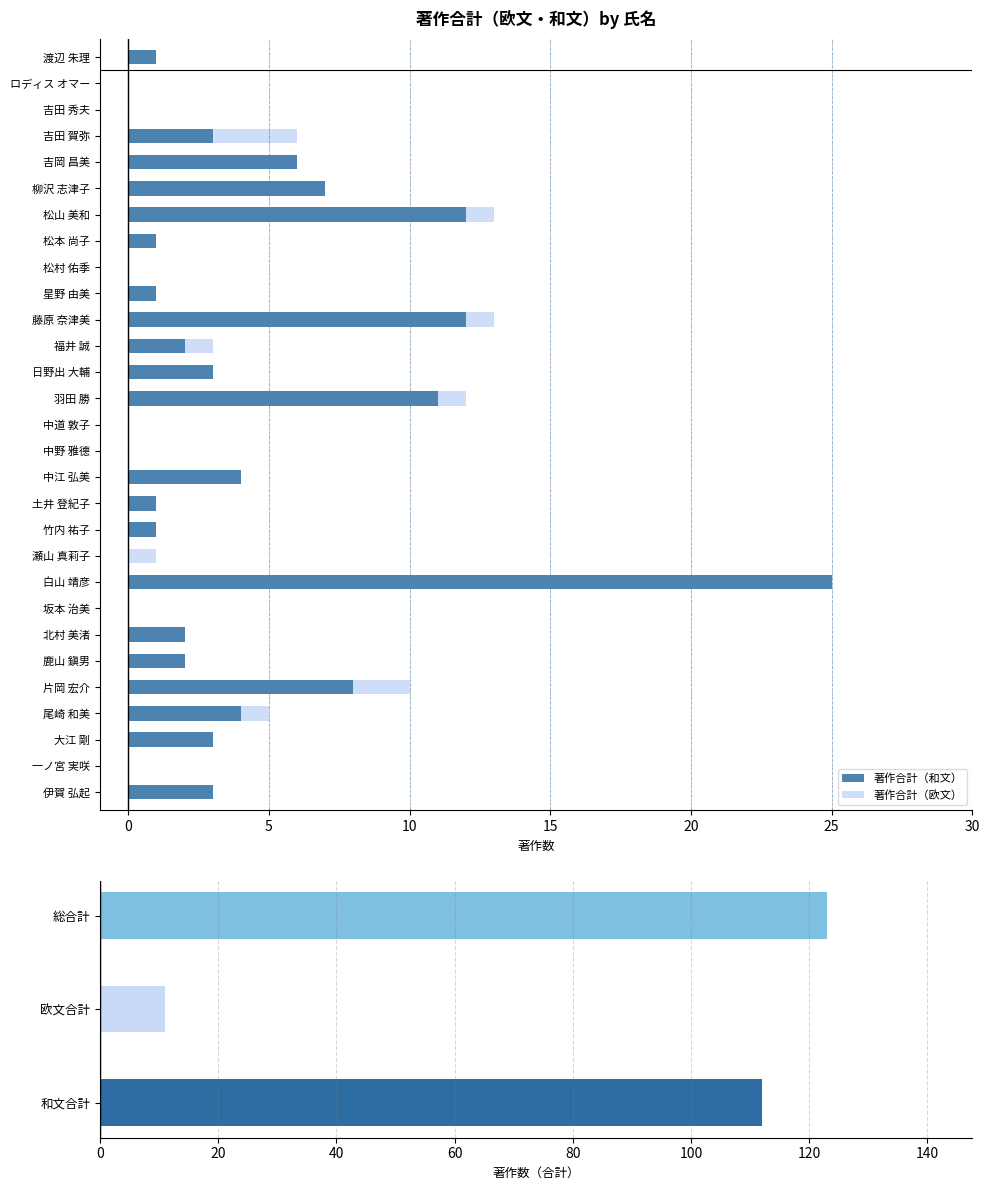

What is the difference between the second highest and minimum values in the 著作合計（和文） series?

12